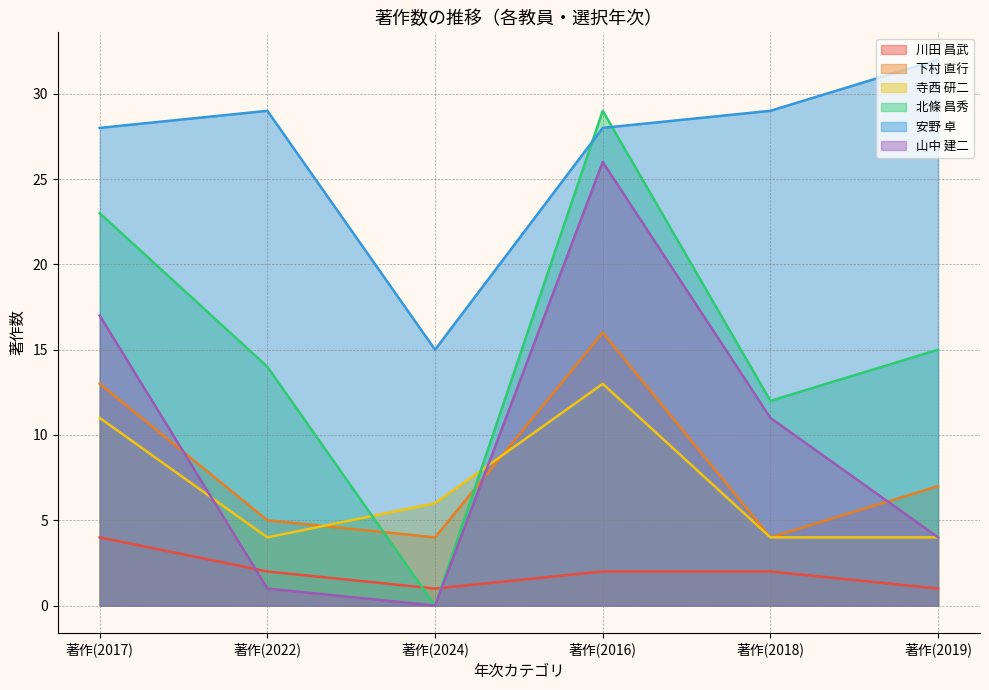

Reading right to left, extract all data points from this chart.

川田 昌武: 1	2	2	1	2	4
下村 直行: 7	4	16	4	5	13
寺西 研二: 4	4	13	6	4	11
北條 昌秀: 15	12	29	0	14	23
安野 卓: 32	29	28	15	29	28
山中 建二: 4	11	26	0	1	17